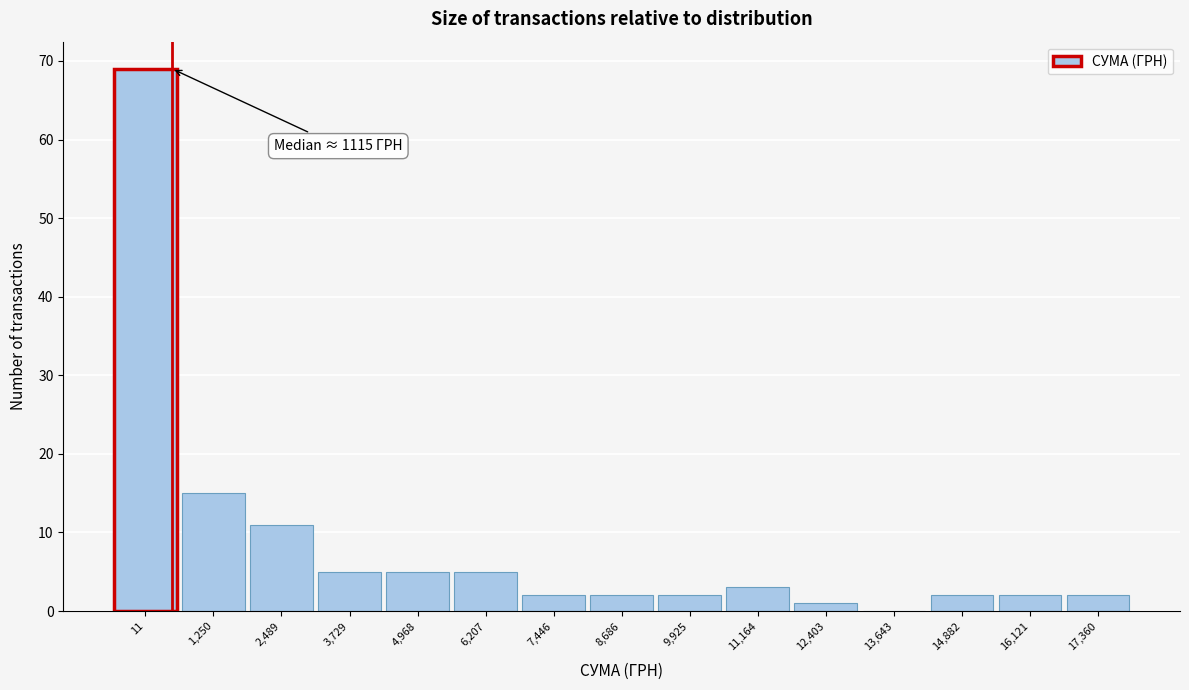

Reading left to right, extract all data points from this chart.

11=69	1,250=15	2,489=11	3,729=5	4,968=5	6,207=5	7,446=2	8,686=2	9,925=2	11,164=3	12,403=1	13,643=0	14,882=2	16,121=2	17,360=2